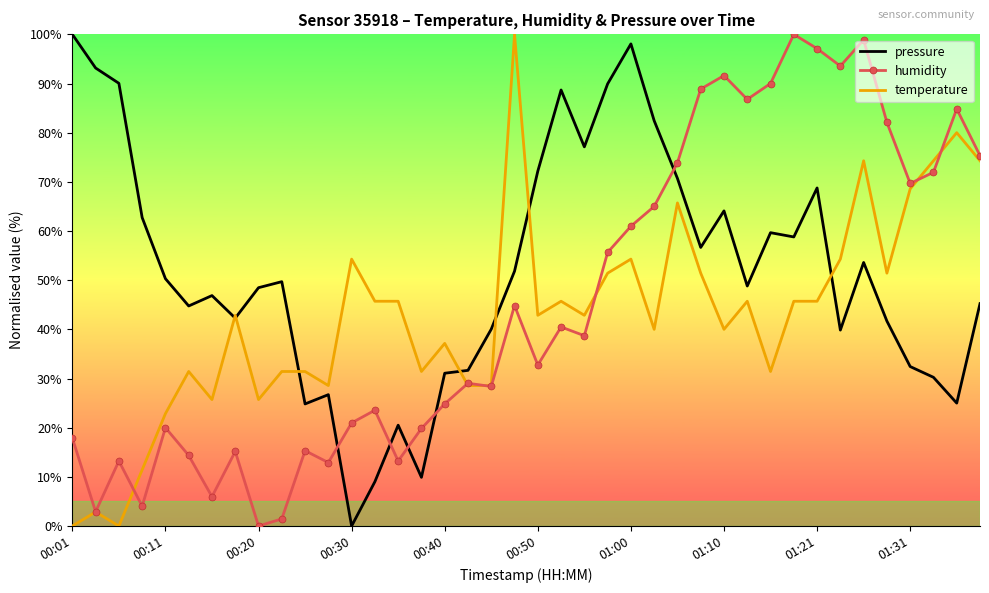

True or false: temperature and pressure intersect in this chart.

True